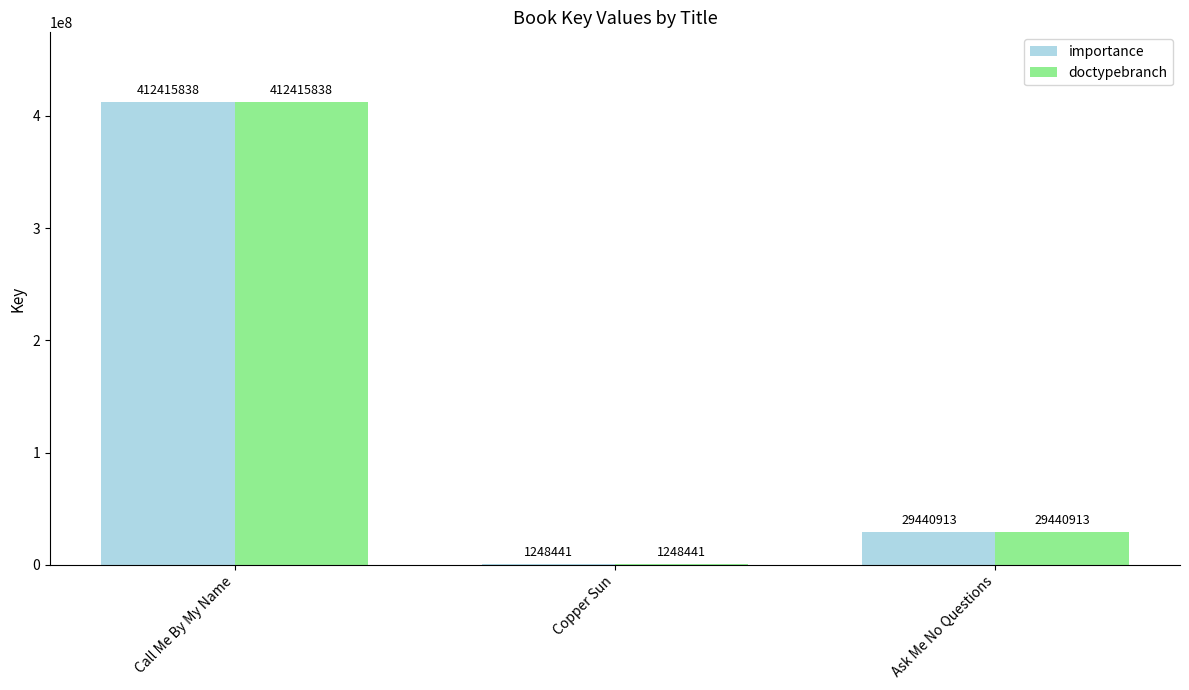

True or false: importance has a value of 412415838 at Call Me By My Name.

True